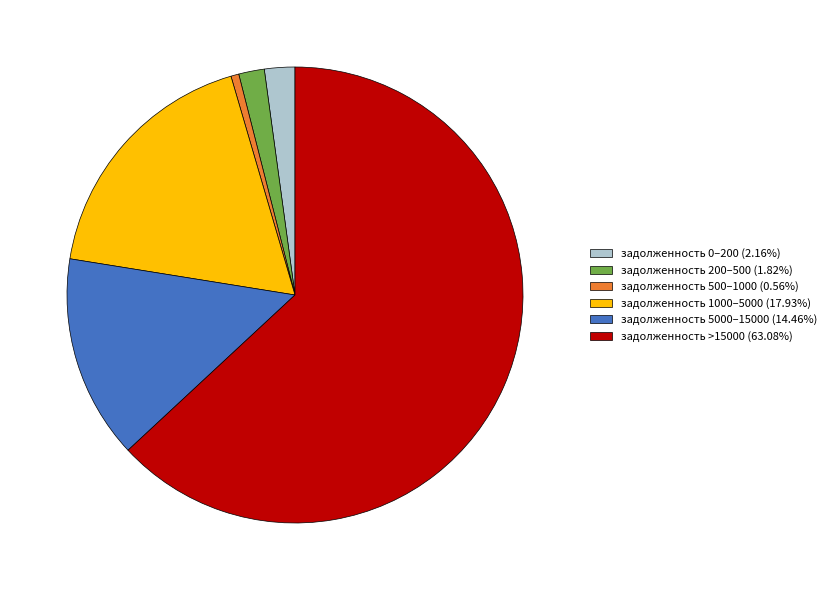

Is the sum of задолженность 1000–5000 (17.93%) and задолженность 500–1000 (0.56%) greater than half?

No